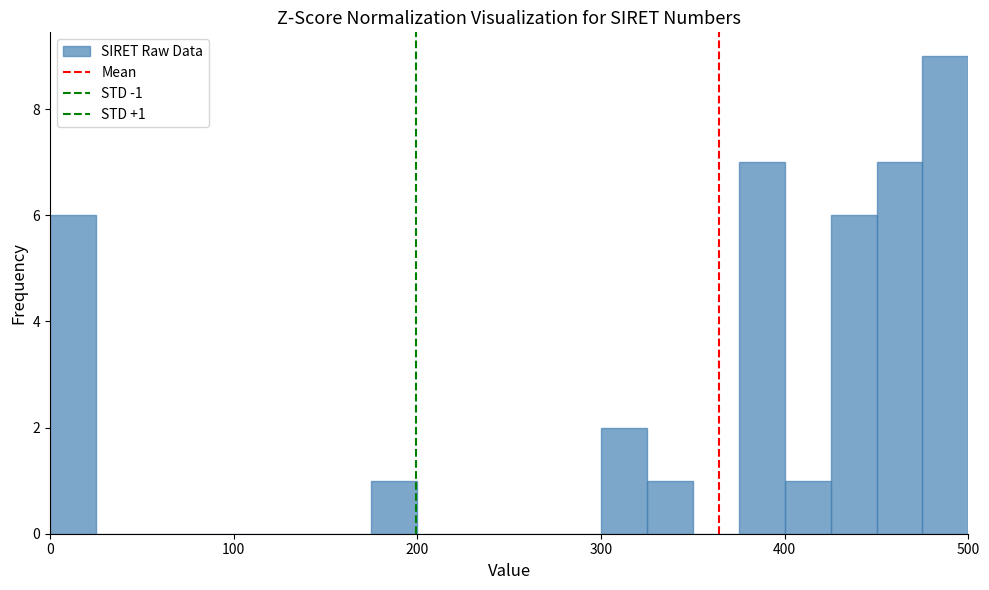

Read against the x-axis, roughly where is the centre of the tallest bar?

490